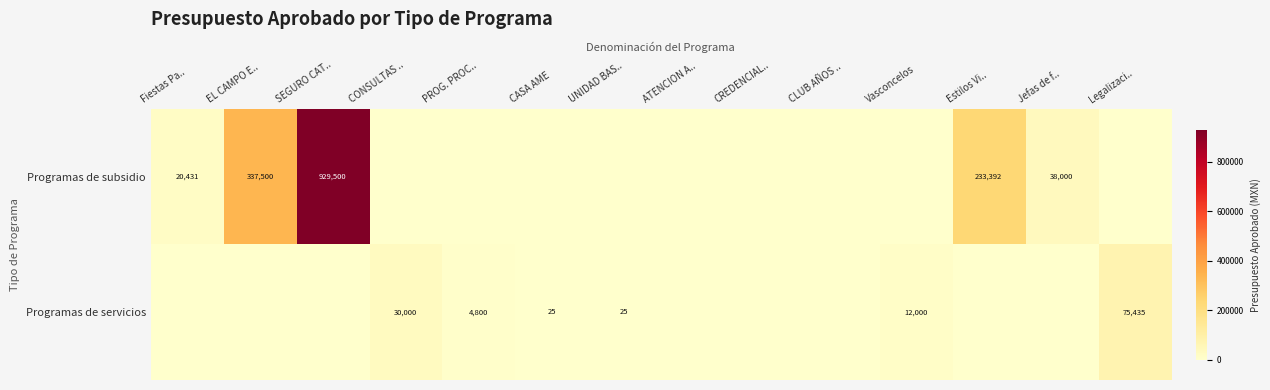

The value of Programas de servicios at CONSULTAS .. is 30000. True or false?

True